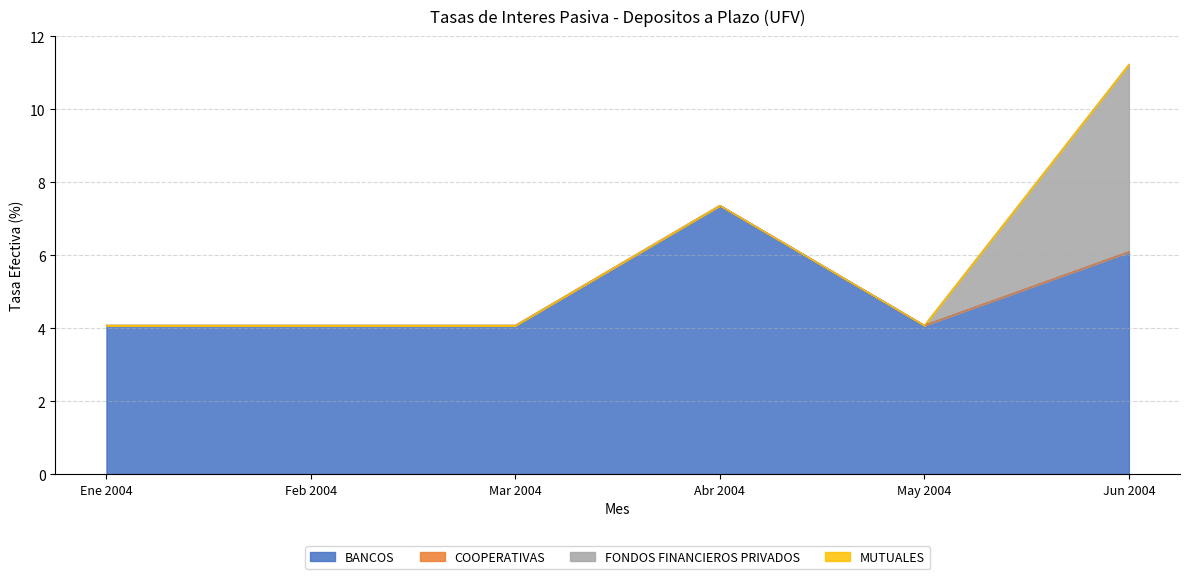

Which series has the largest total across all categories?

BANCOS